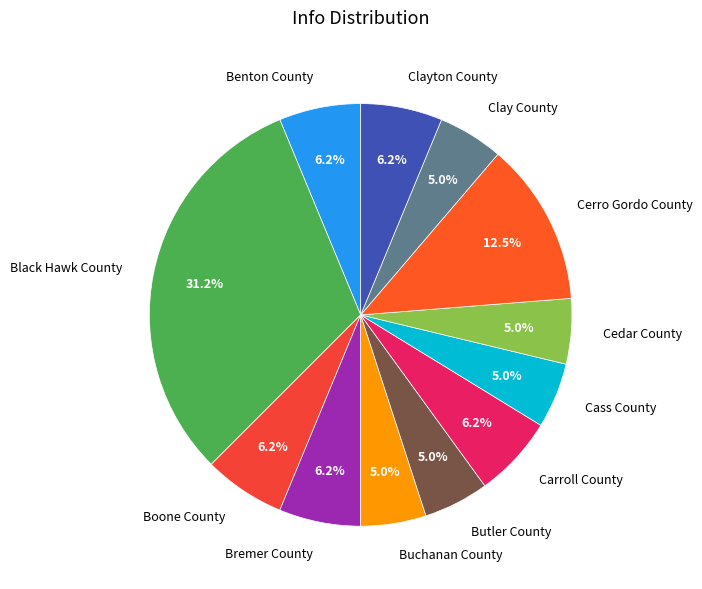

Is there a majority slice in this chart?

No